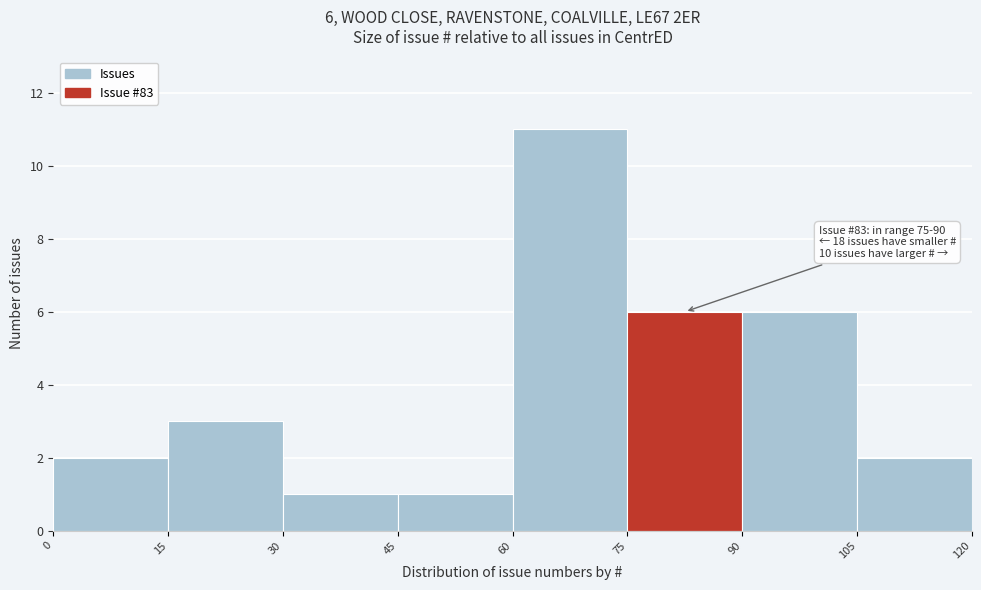

Over which range of the x-axis is the bar tallest?

60 to 75